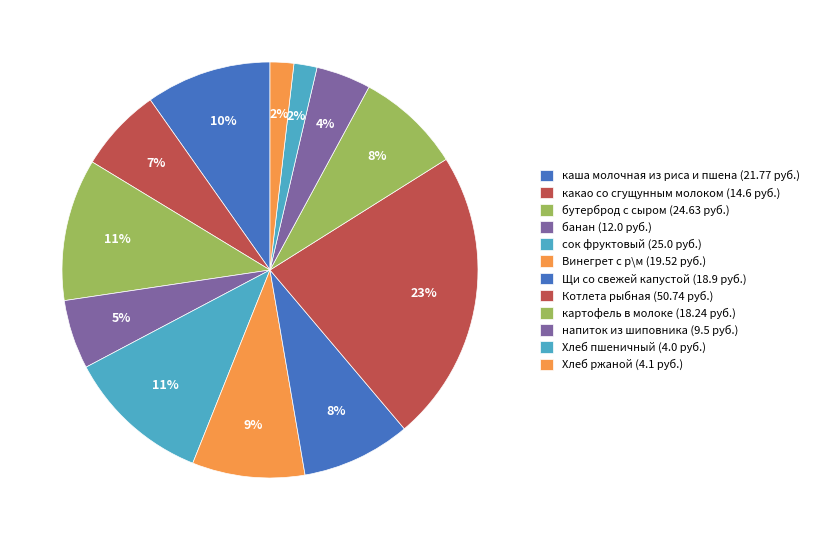

What is the total percentage of Щи со свежей капустой and Хлеб ржаной?

10.3%